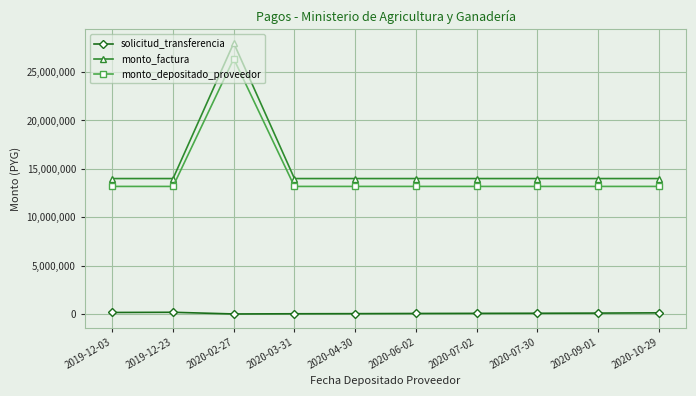

Which series has the widest spread of values?

monto_factura